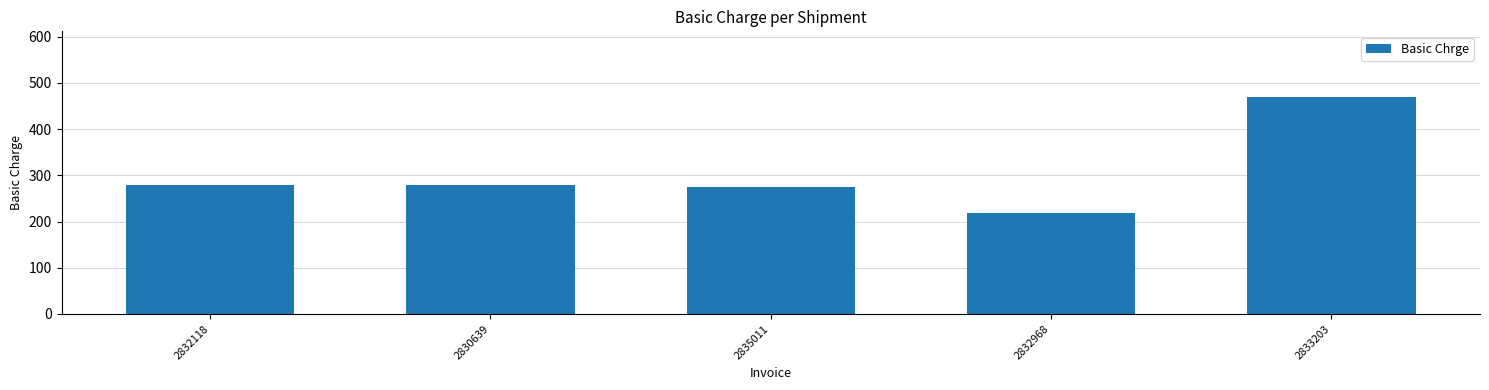

Is it true that the value at 2832968 is 219.1?

True